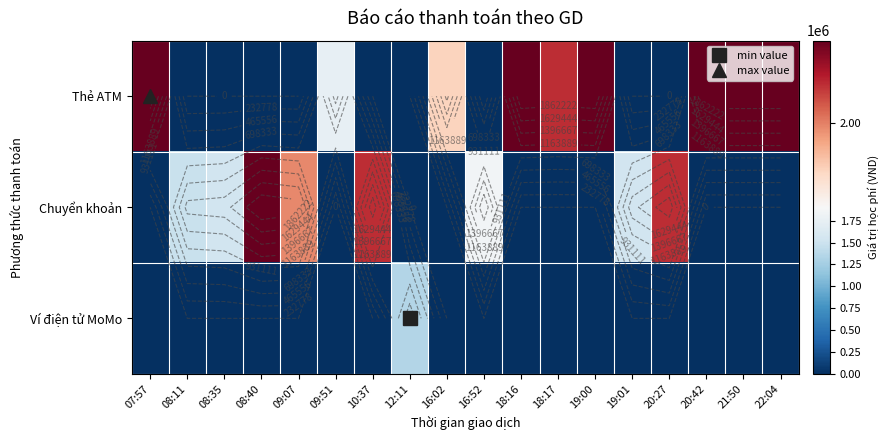

The value of Thẻ ATM at 08:40 is -1130508. True or false?

False